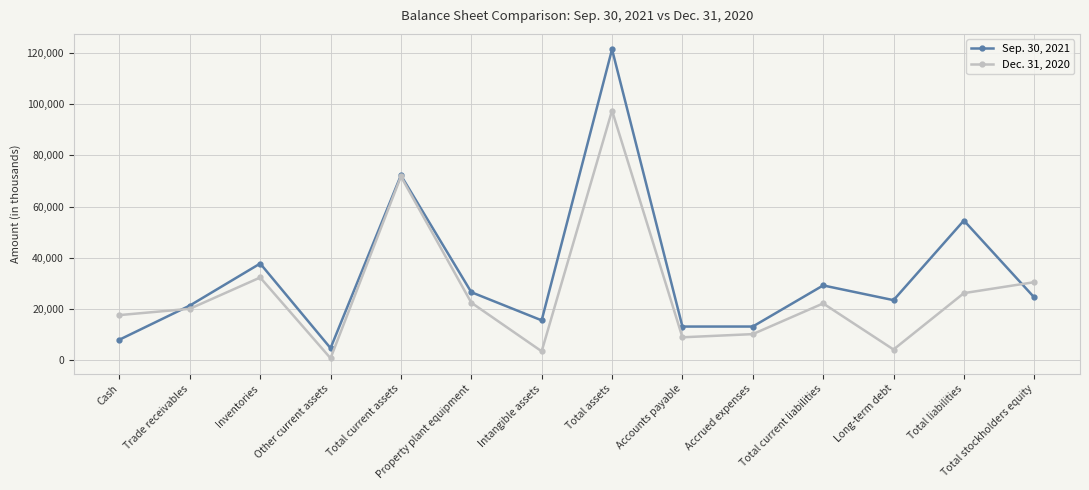

What is the minimum value for Dec. 31, 2020?

617